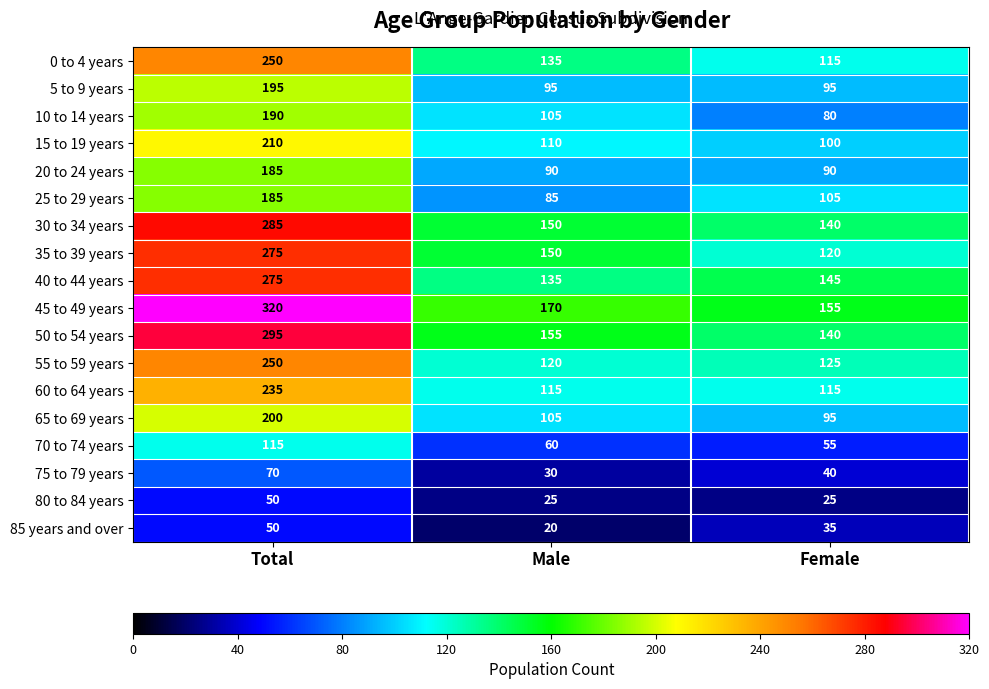

Which series has the largest range (max minus min)?

45 to 49 years